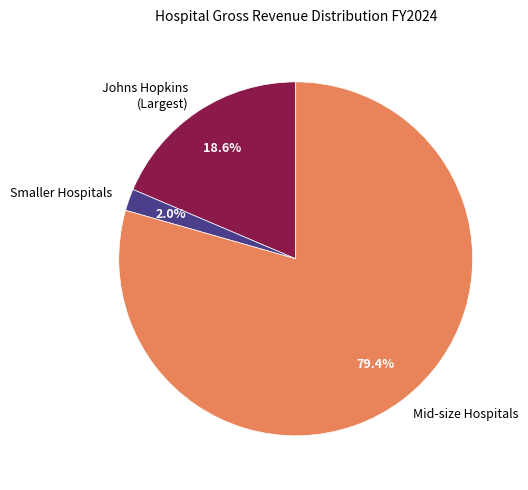

Which has a higher value, Smaller Hospitals or Johns Hopkins (Largest)?

Johns Hopkins (Largest)